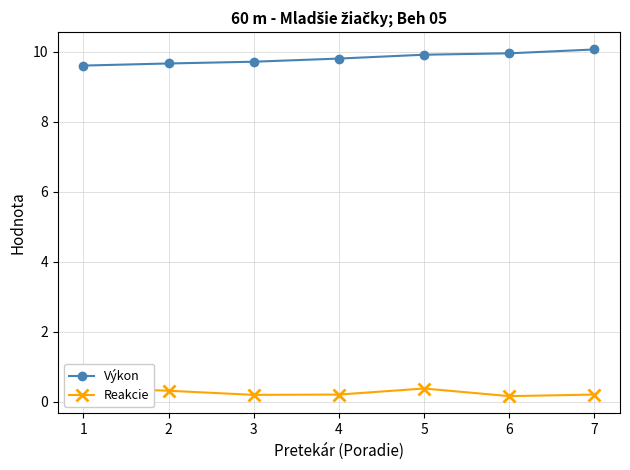

Which series has the widest spread of values?

Výkon